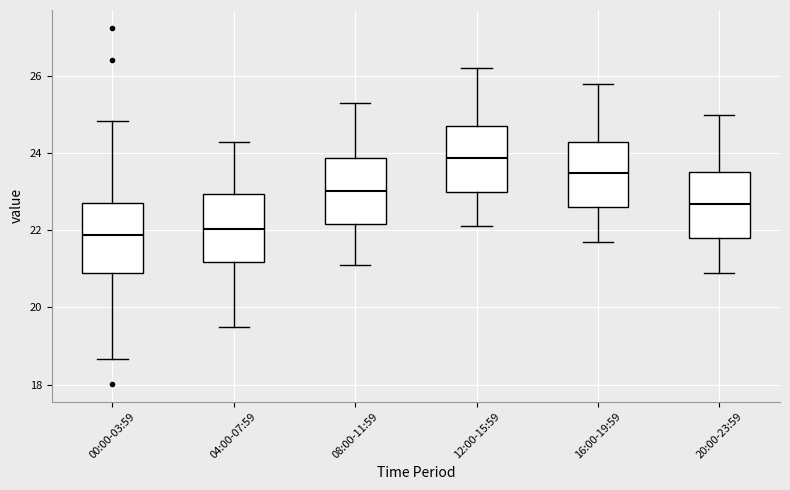

Where is the upper edge of the box for 16:00-19:59 on the y-axis? The values are not printed on the chart, so give them approximately, as read against the axis.

24.4